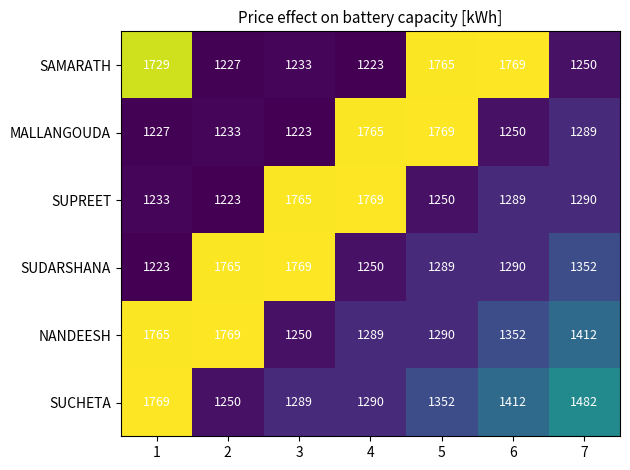

True or false: SUCHETA has a value of 2139 at 4.

False